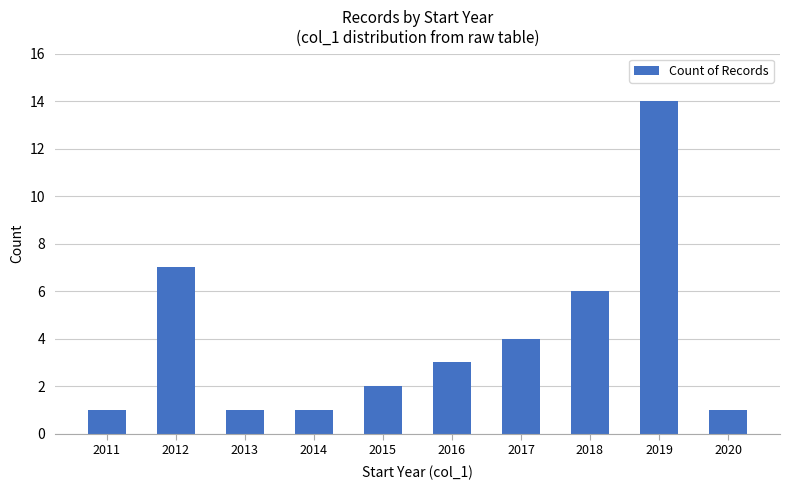

What is the difference between the values at 2012 and 2017?

3